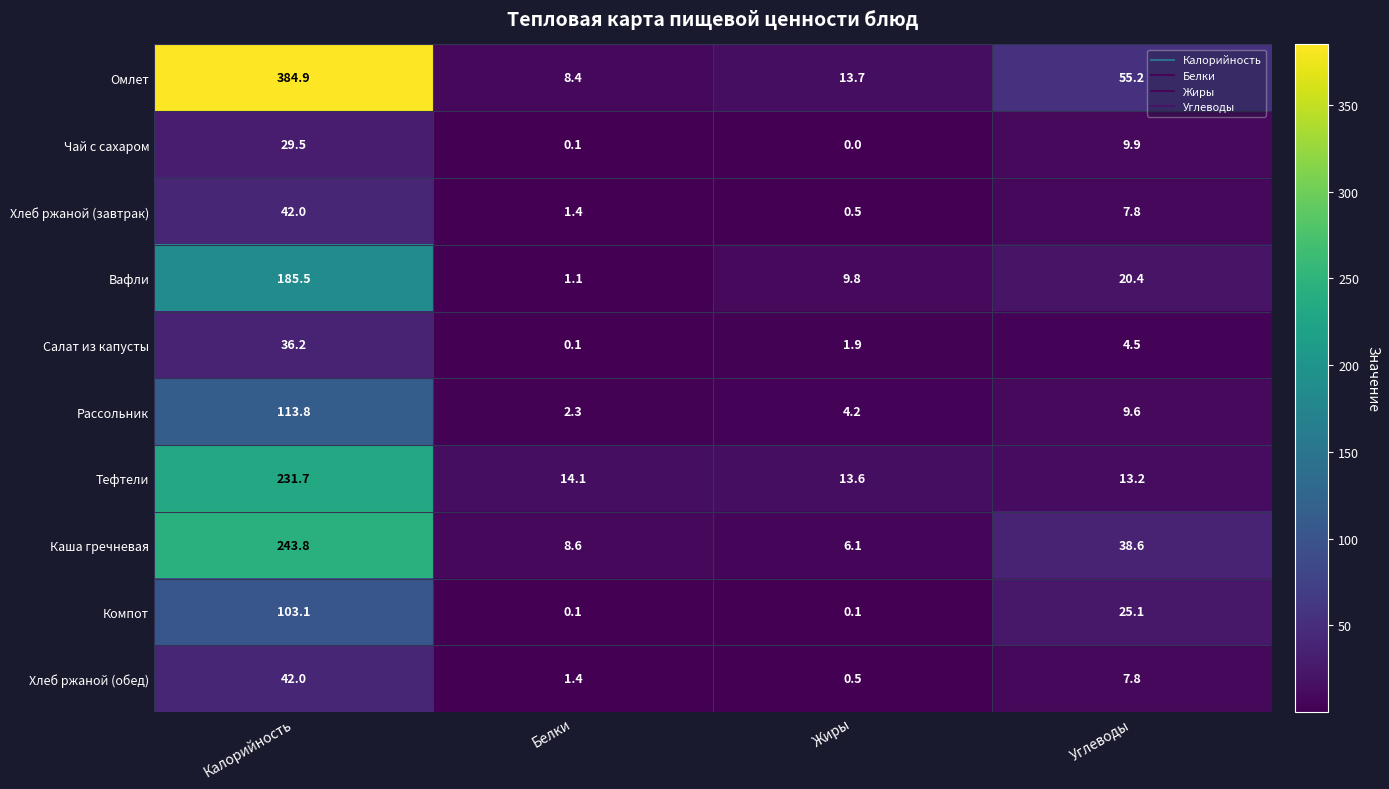

How many data points in Хлеб ржаной (обед) are above 7?

2